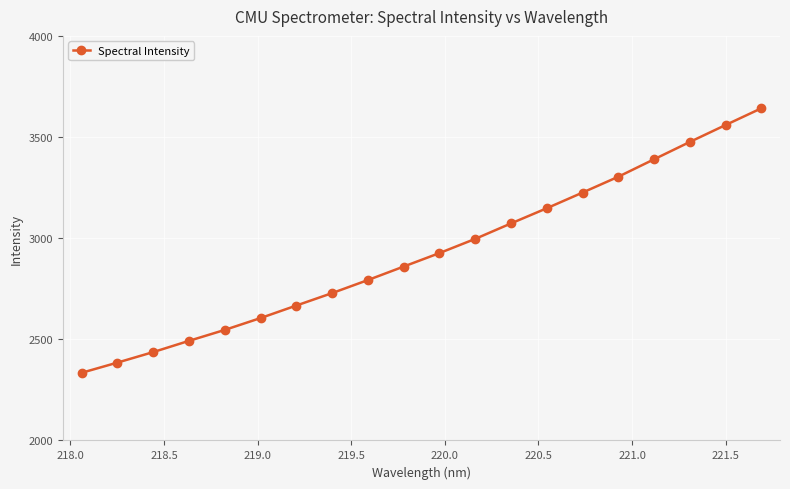

What is the smallest value displayed?

2334.5